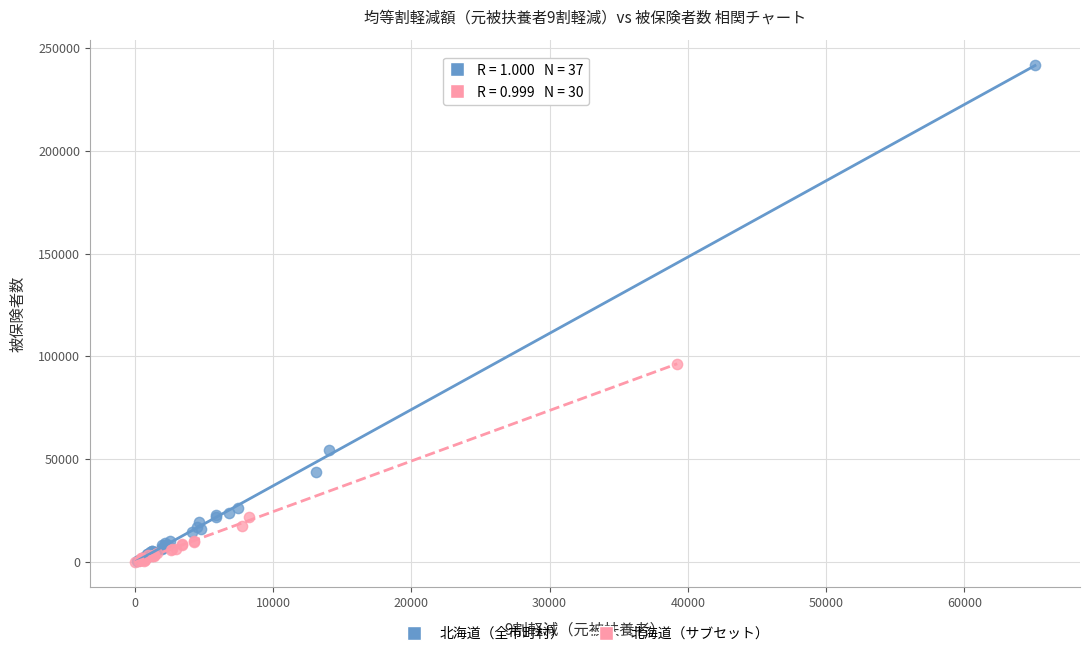

Which series has the largest Y range (max minus min)?

北海道（全市町村）